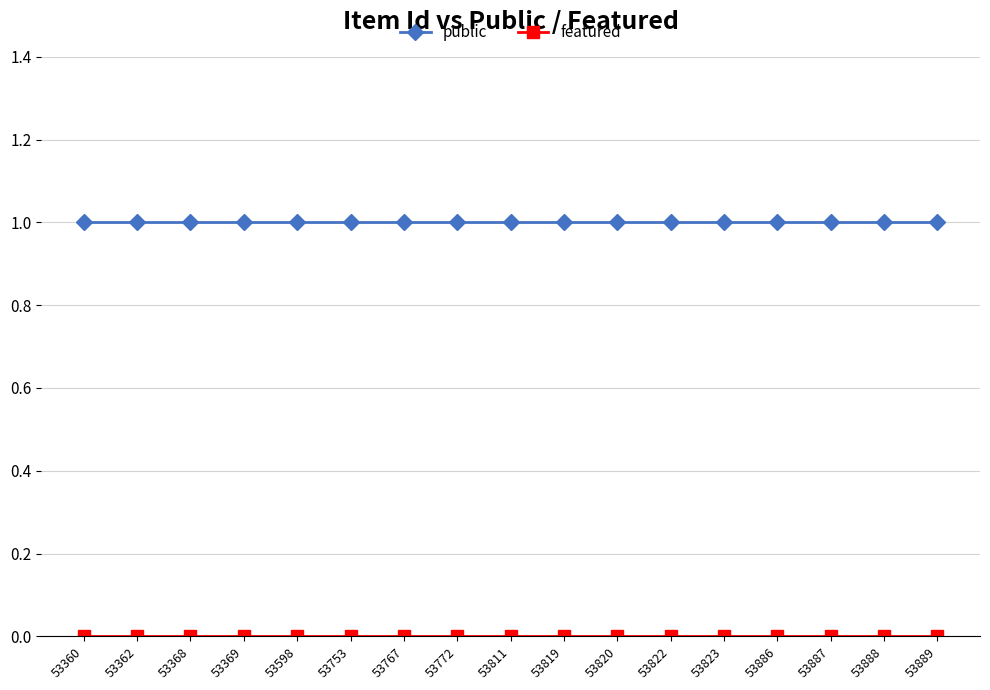

Which series has the largest total across all categories?

public